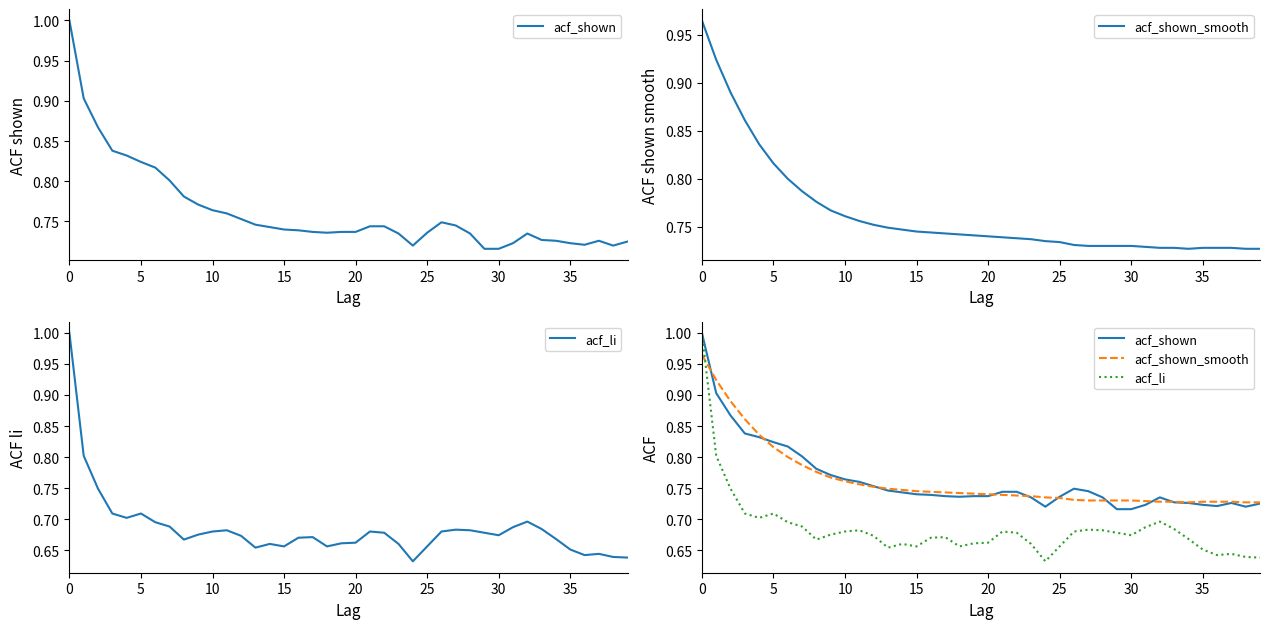

List the series in order of their peak value, lowest first.

acf_shown_smooth, acf_shown, acf_li